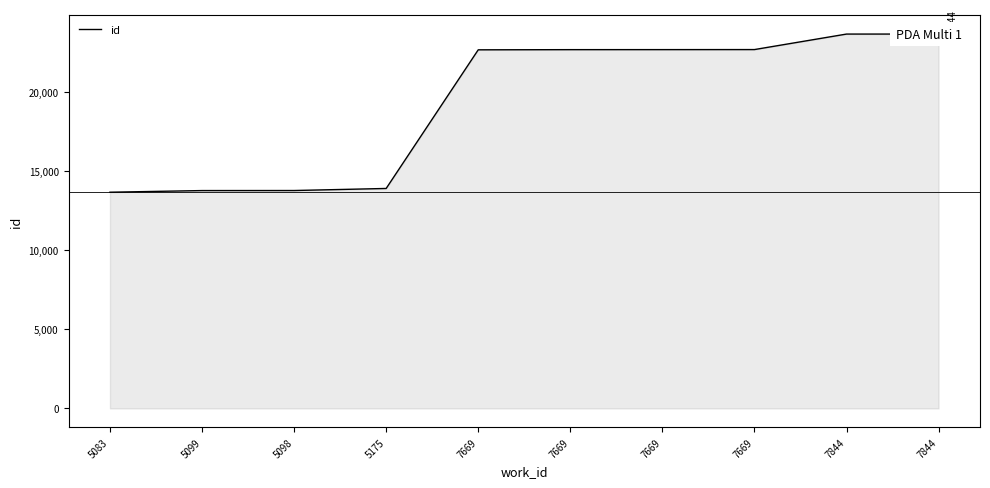

What is the value of the 6th point from the left?

22676